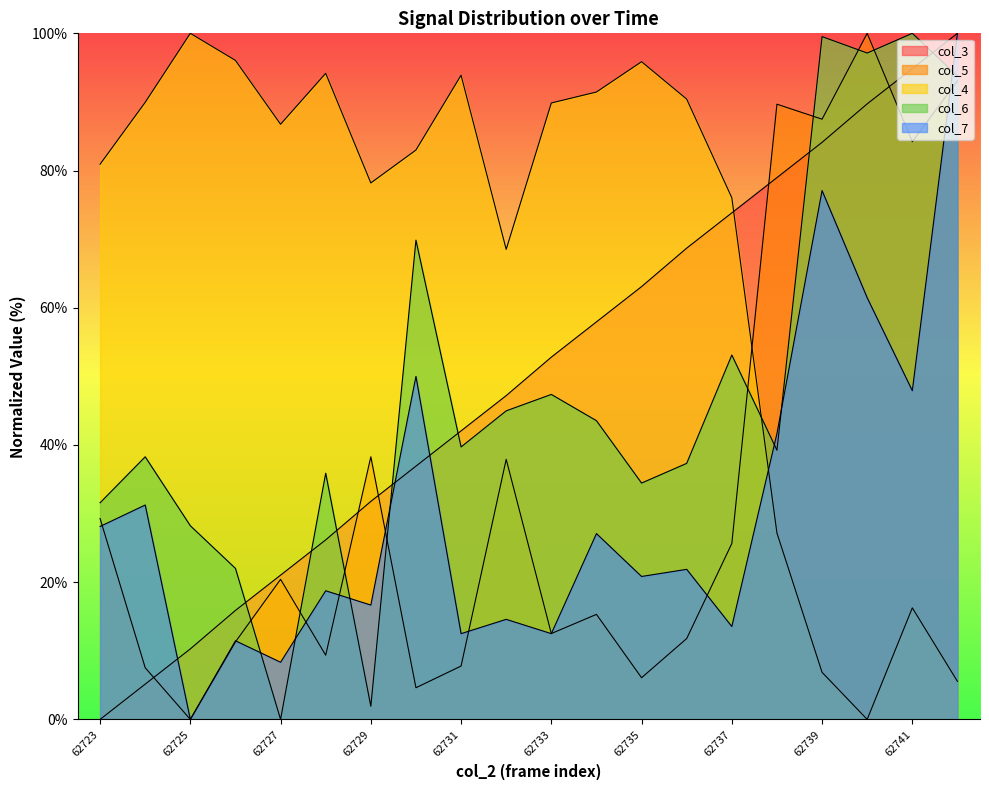

Does the chart have visible grid lines?

No